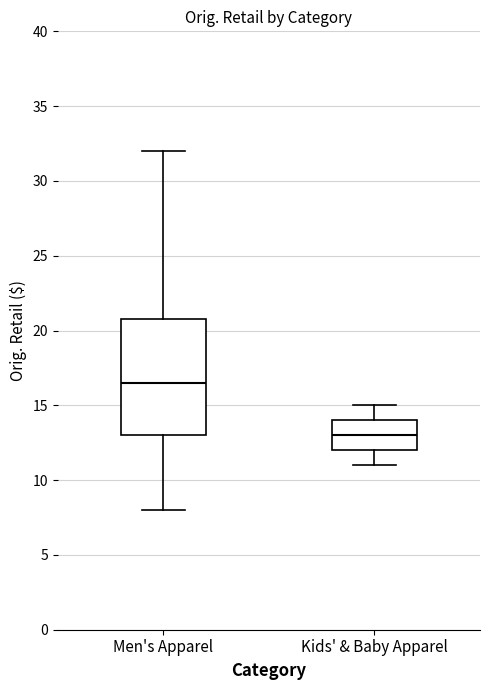

Reading left to right, read every box against the y-axis: the position of its median line, the range the box covers, and the ends of its whiskers. The values are not printed on the chart, so give them approximately, as read against the axis.

Men's Apparel: median 16.5, box 13.0 to 20.5, whiskers 8.0 to 32.0
Kids' & Baby Apparel: median 13.0, box 12.0 to 14.0, whiskers 11.0 to 15.0